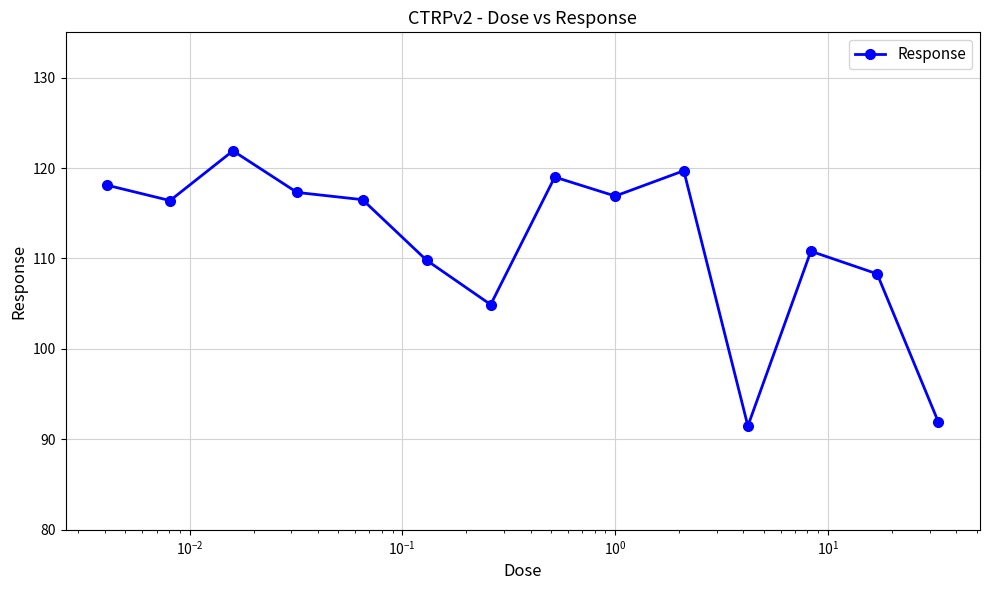

What is the average value?

111.6